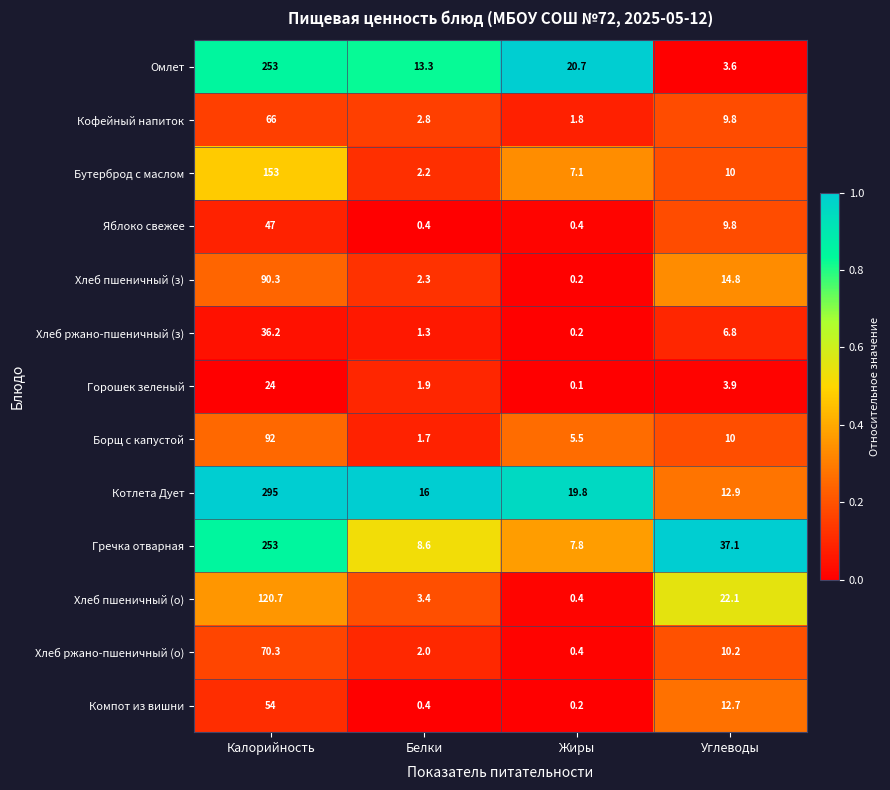

At which label does Хлеб пшеничный (о) reach its minimum?

Жиры